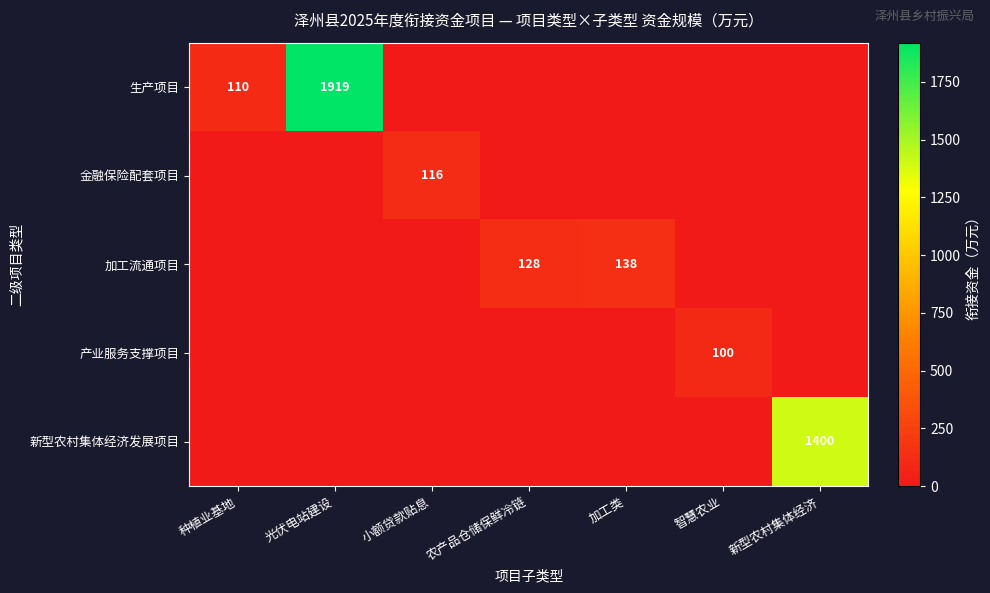

Which series has the largest total across all categories?

生产项目